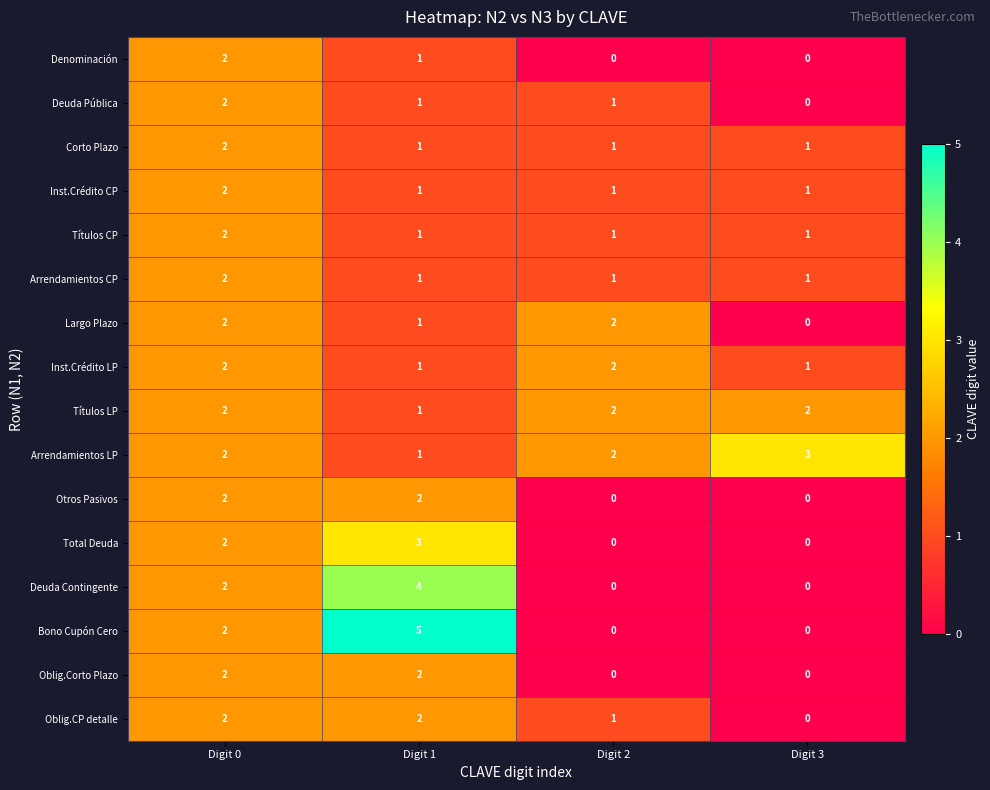

True or false: Arrendamientos LP has a value of 1 at Digit 1.

True